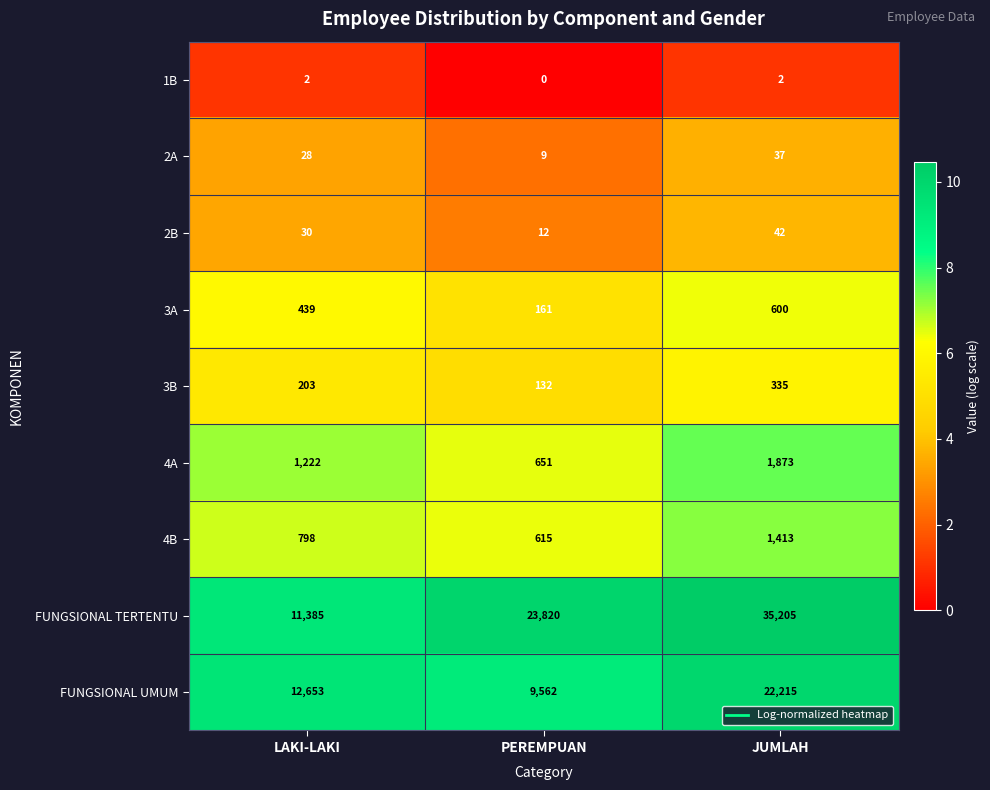

Is it true that 1B equals 3 at JUMLAH?

False